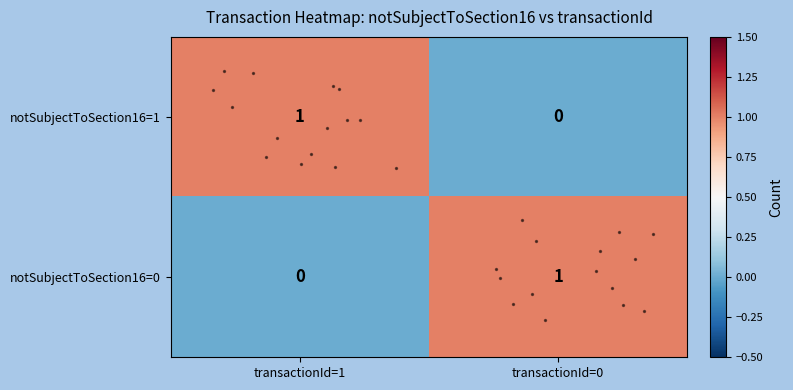

Which label corresponds to the smallest value in the chart?

transactionId=0